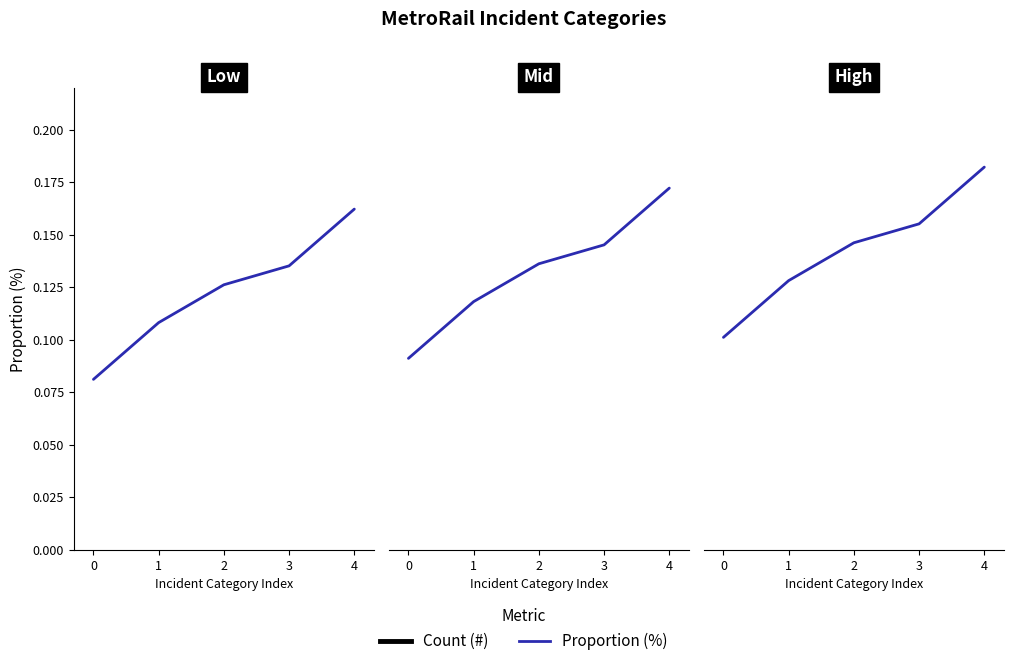

What is the minimum value for Proportion (%)?

0.1